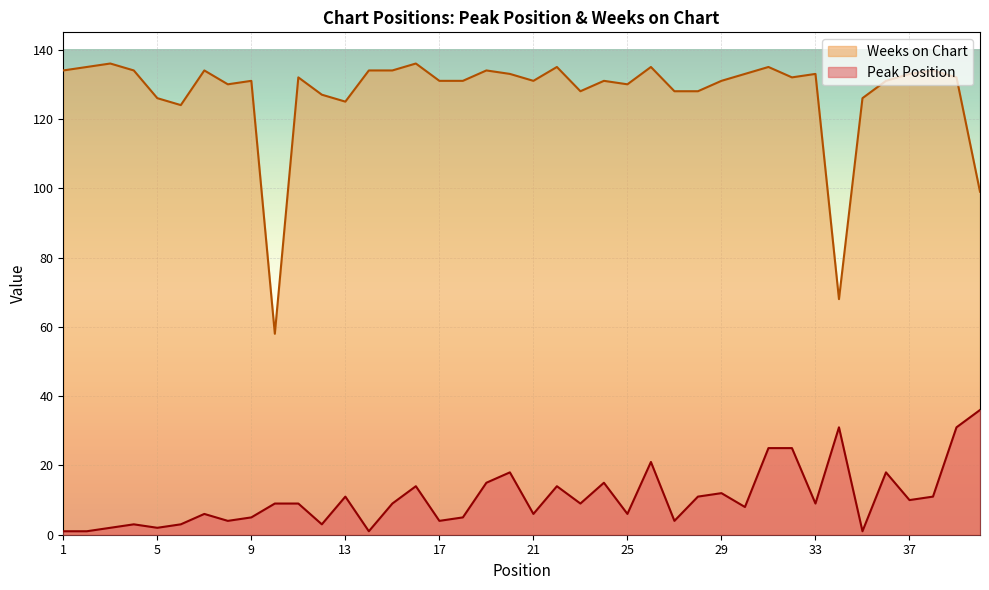

What is the sum of all Weeks on Chart values?

5092